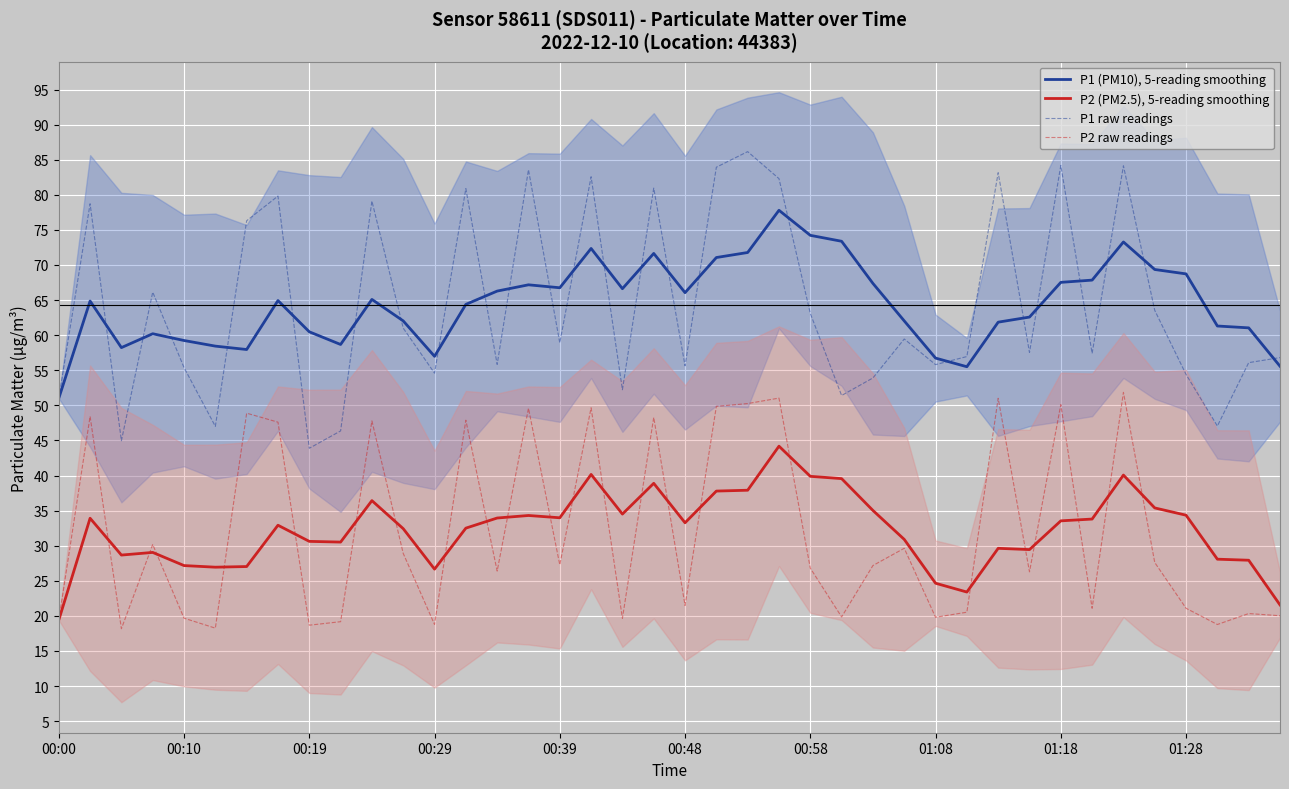

True or false: P1 (PM10), 5-reading smoothing has a value of 59.2 at 00:10.

True